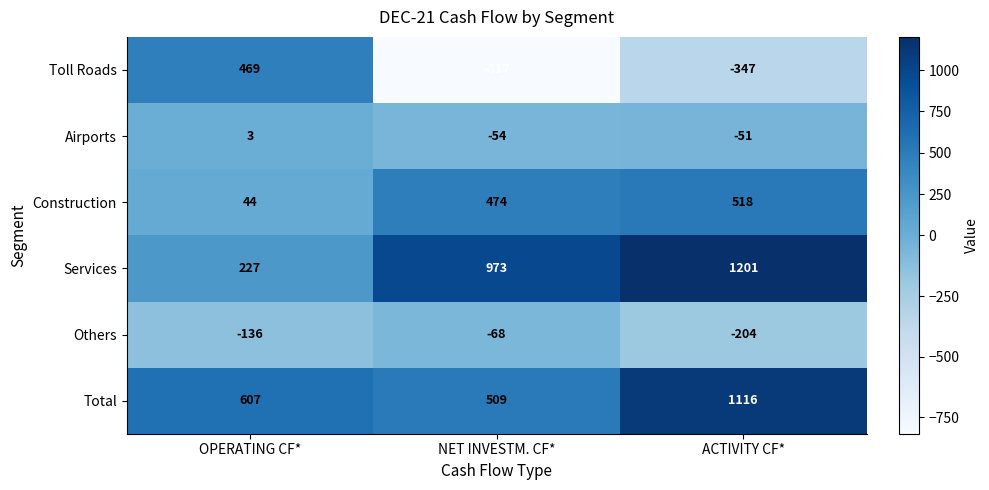

What is the sum of the Total values at NET INVESTM. CF* and OPERATING CF*?

1116